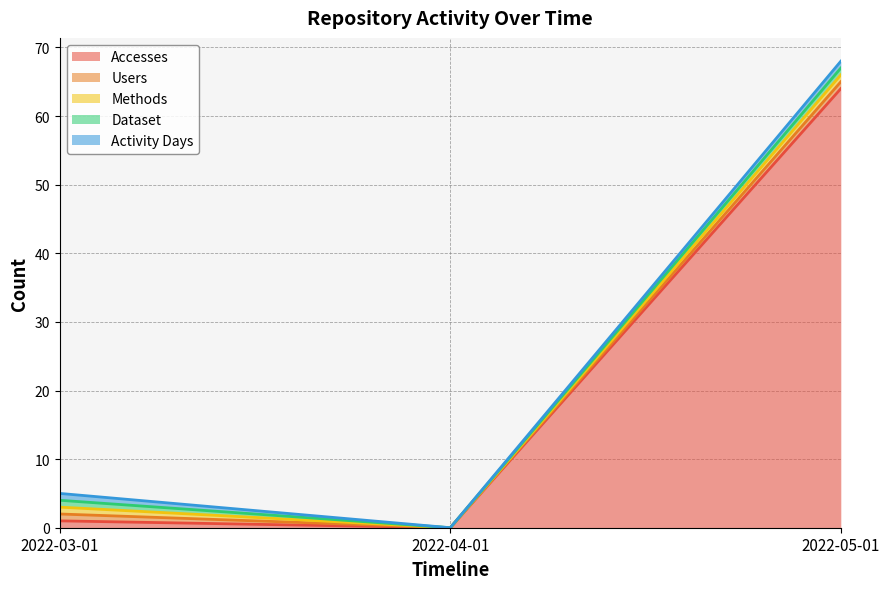

The Methods series shows 0 at 2022-04-01. True or false?

True